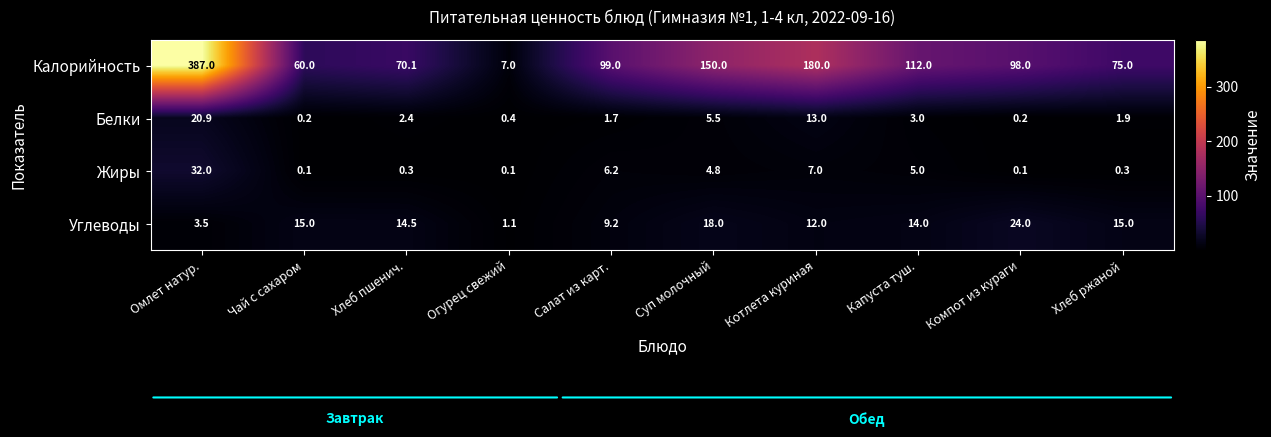

How many categories are shown in the chart?

10